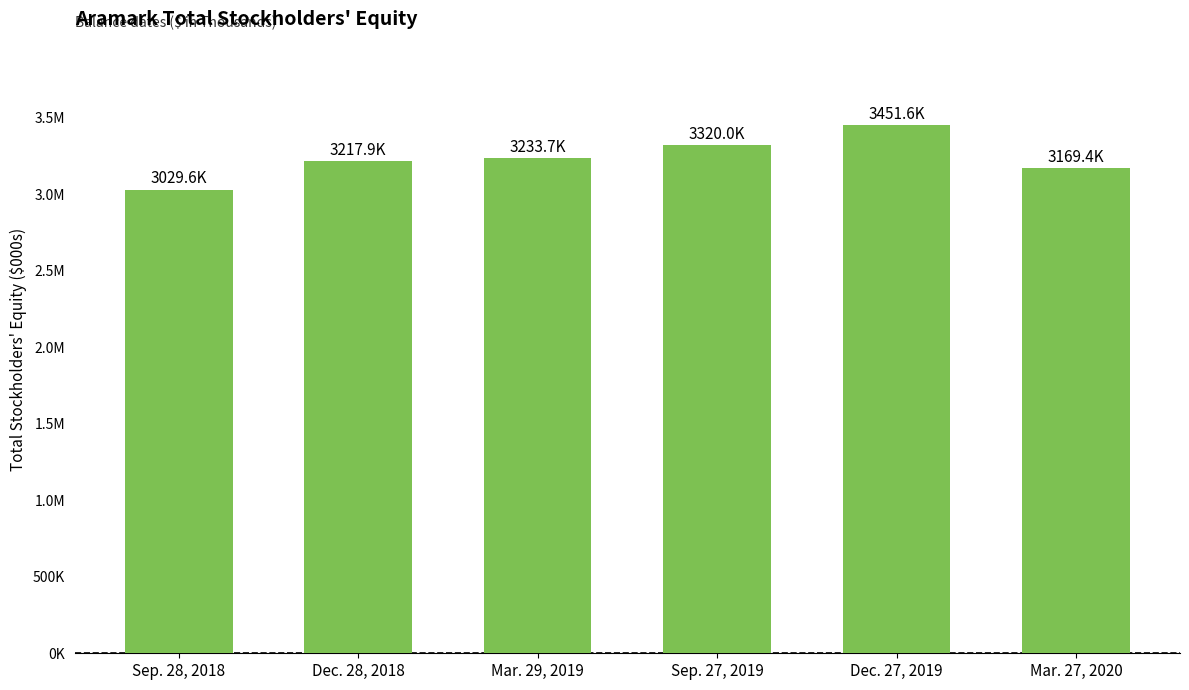

Reading left to right, transcribe all the data shown in this chart.

3029558	3217893	3233680	3320047	3451576	3169445